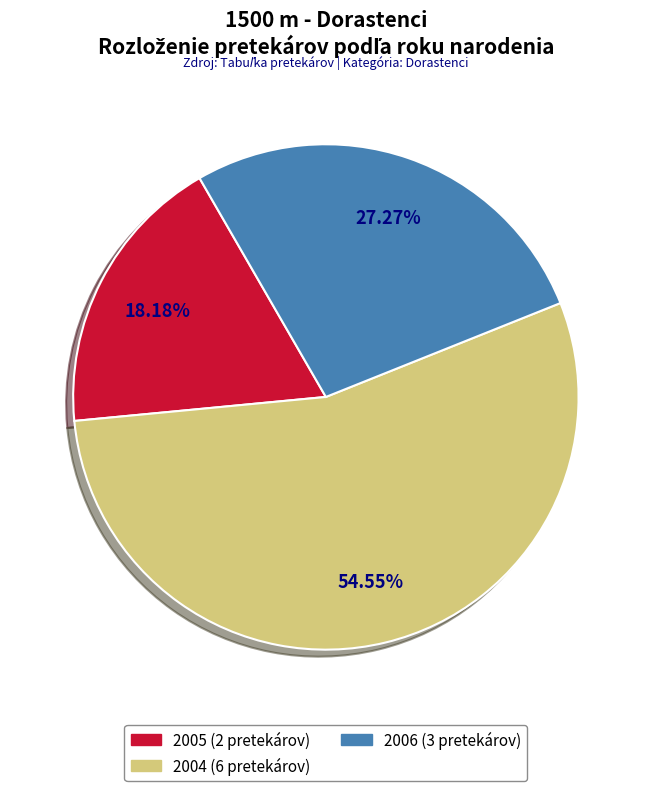

Does any single category account for the majority?

Yes